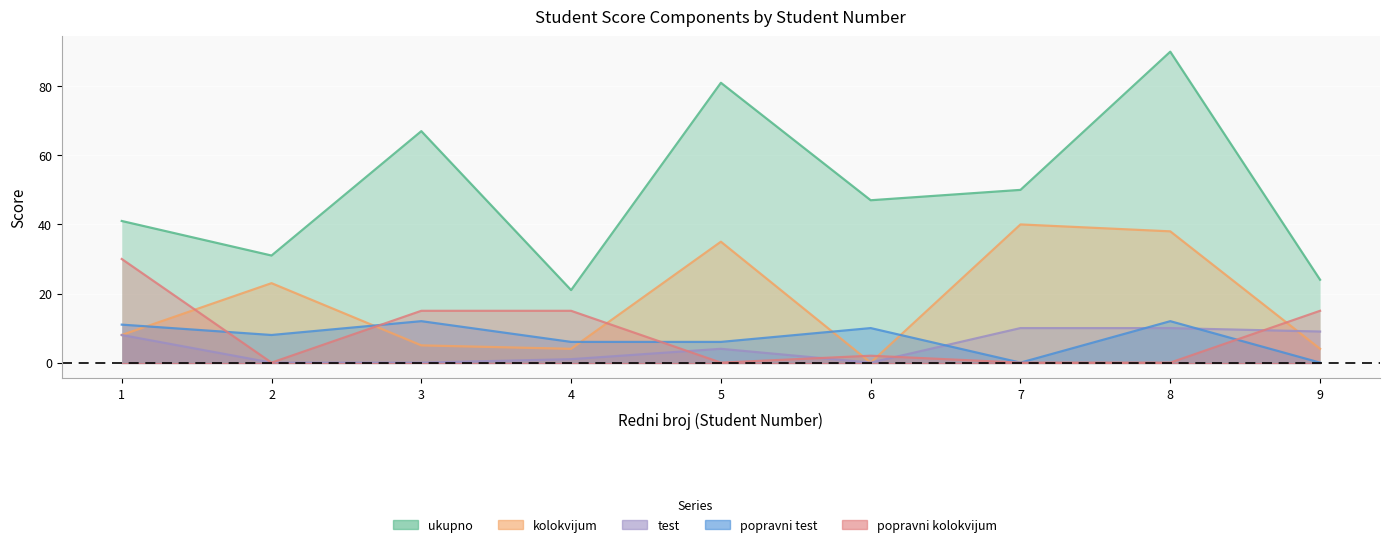

At 4, list the series in order from largest to smallest.

ukupno, popravni kolokvijum, popravni test, kolokvijum, test